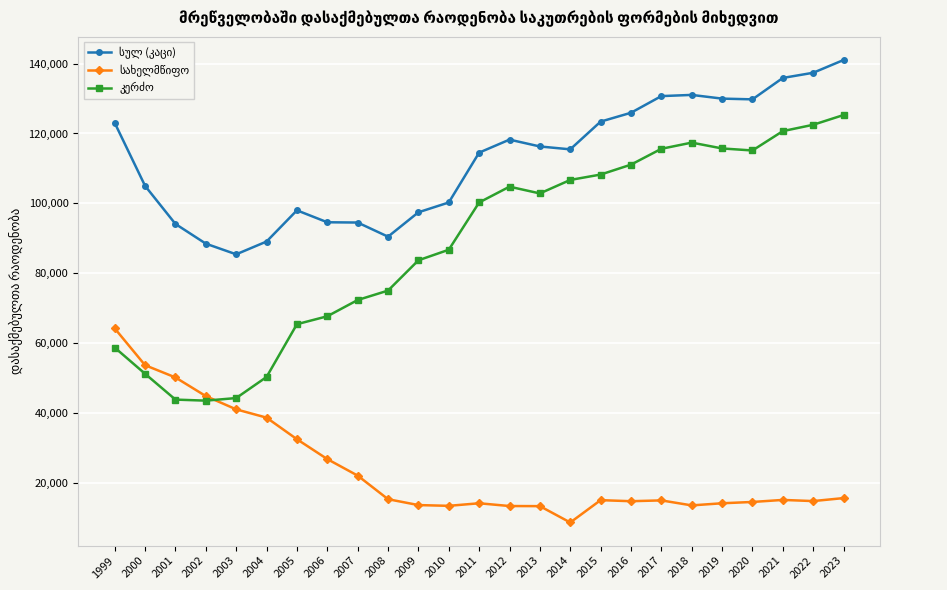

What is the maximum value shown in the chart?

141009